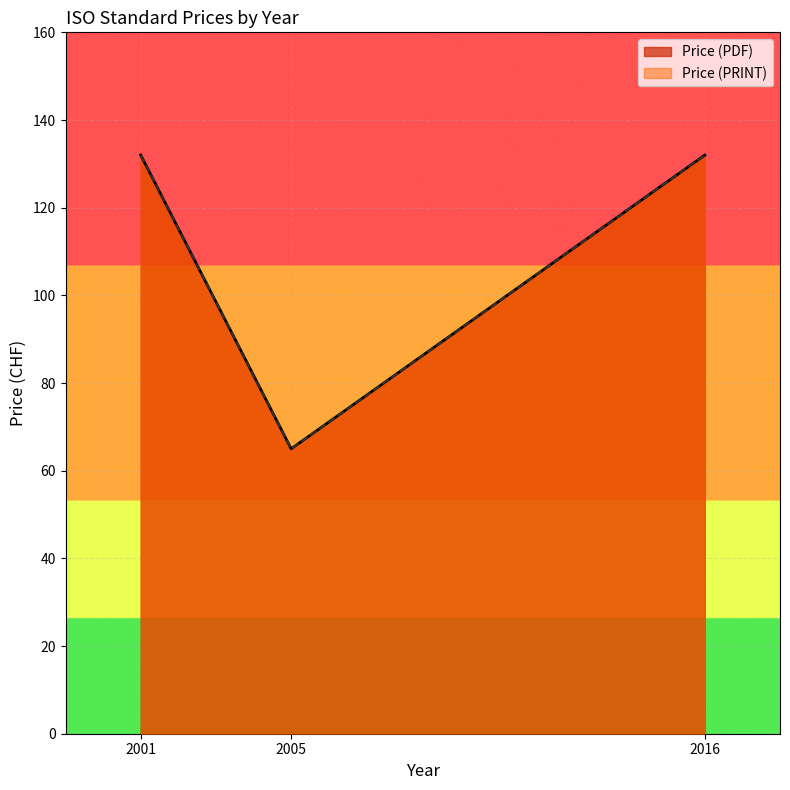

Reading left to right, what are all the values shown in this chart?

Price (PDF): 2005=65	2001=132	2016=132
Price (PRINT): 2005=65	2001=132	2016=132